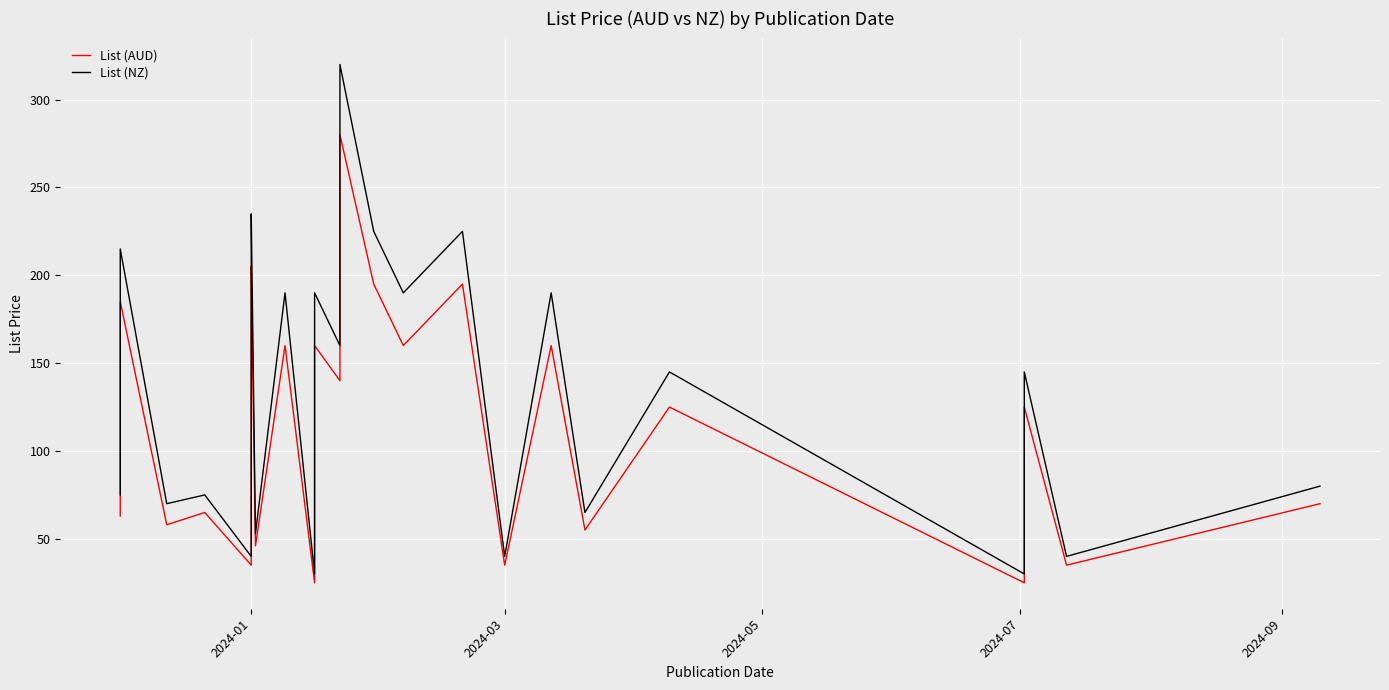

True or false: List (NZ) and List (AUD) cross at least once.

False